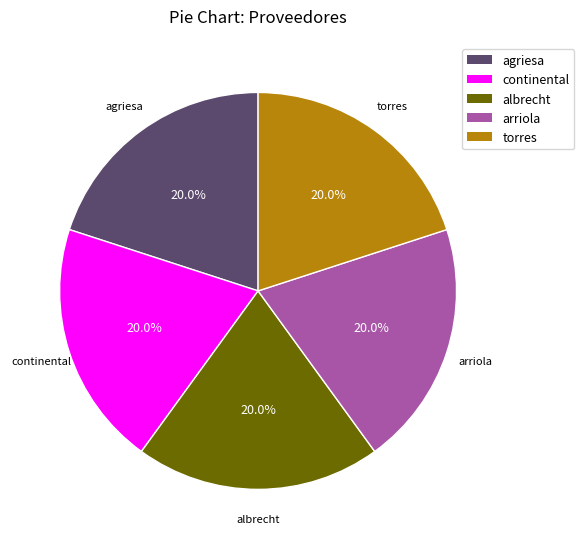

Is there any slice that represents more than half of the pie?

No